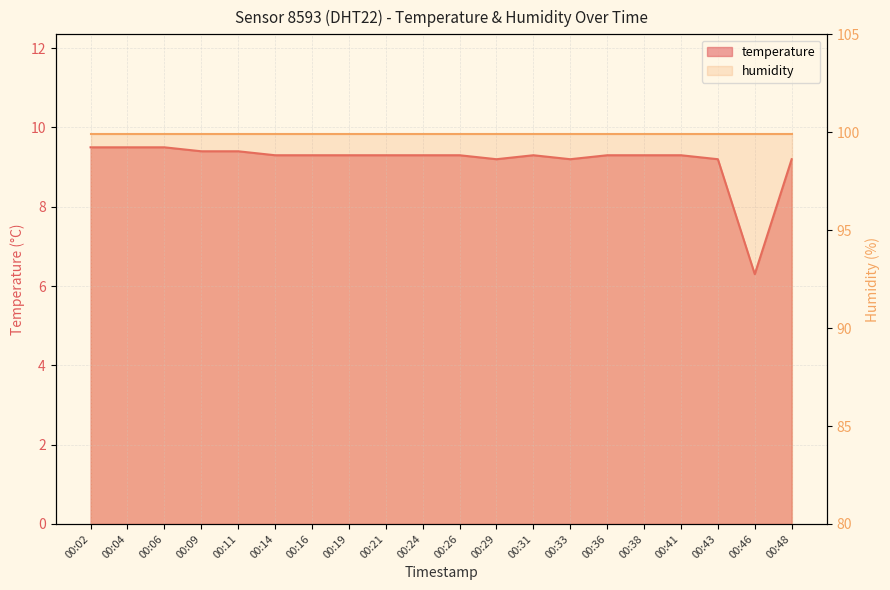

Does the chart display data point markers on the line(s)?

No